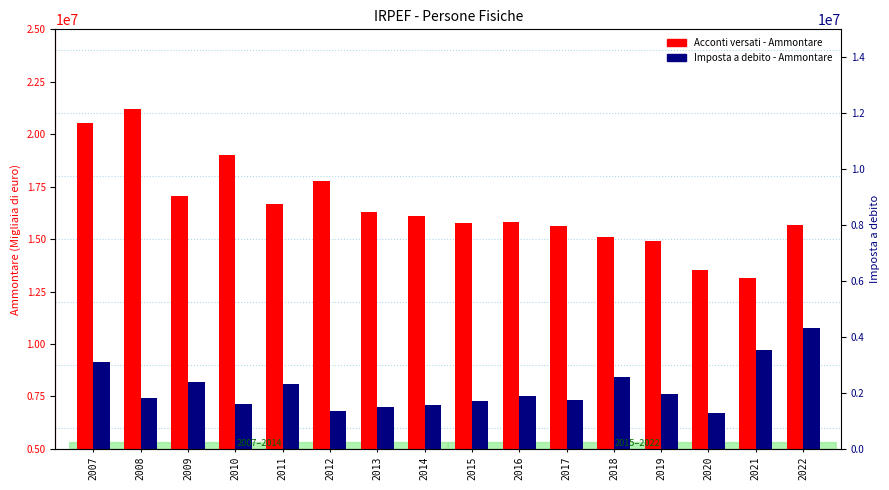

The Imposta a debito - Ammontare series shows 7301703.0 at 2015. True or false?

True